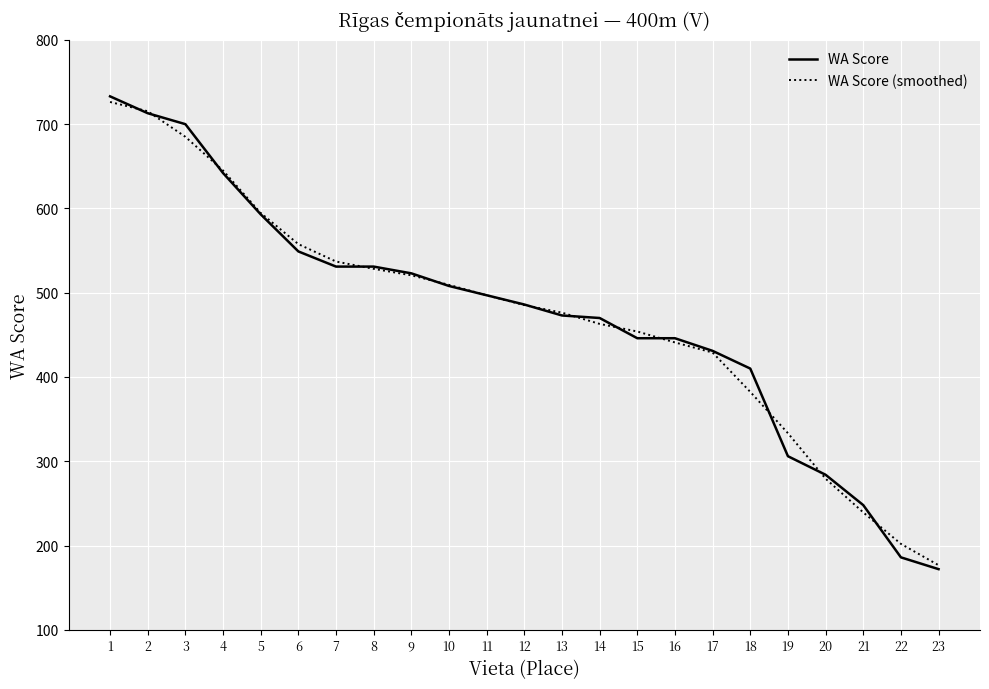

At which category is the sum across all series the highest?

1